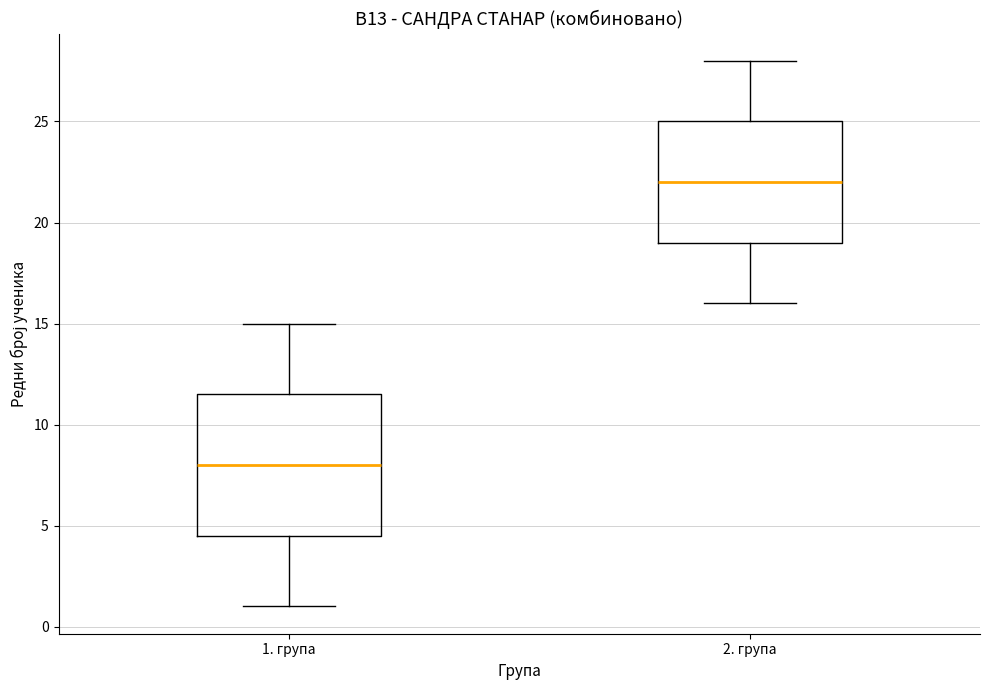

Where is the lower edge of the box for 2. група on the y-axis? The values are not printed on the chart, so give them approximately, as read against the axis.

19.0